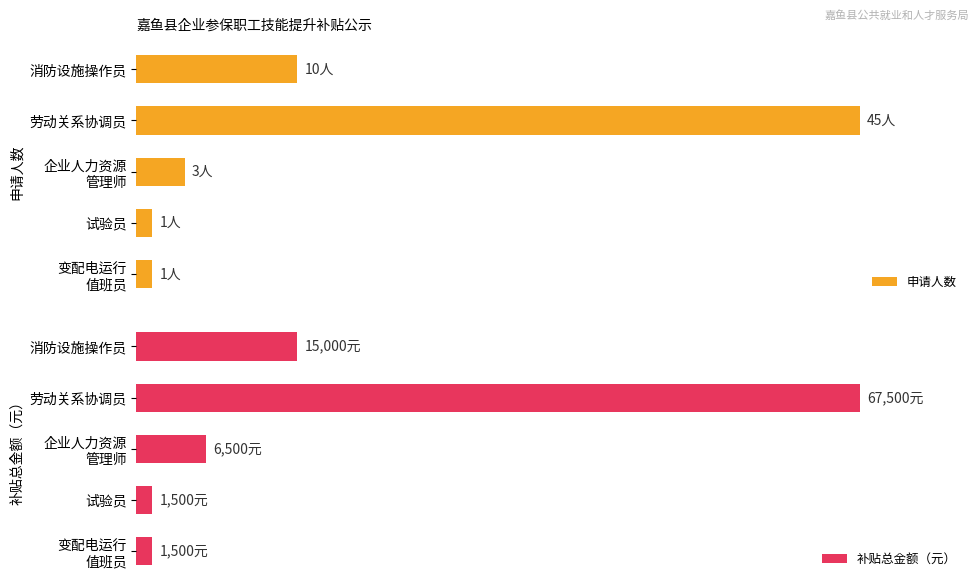

How many values in the 补贴总金额（元） series are below 9?

2